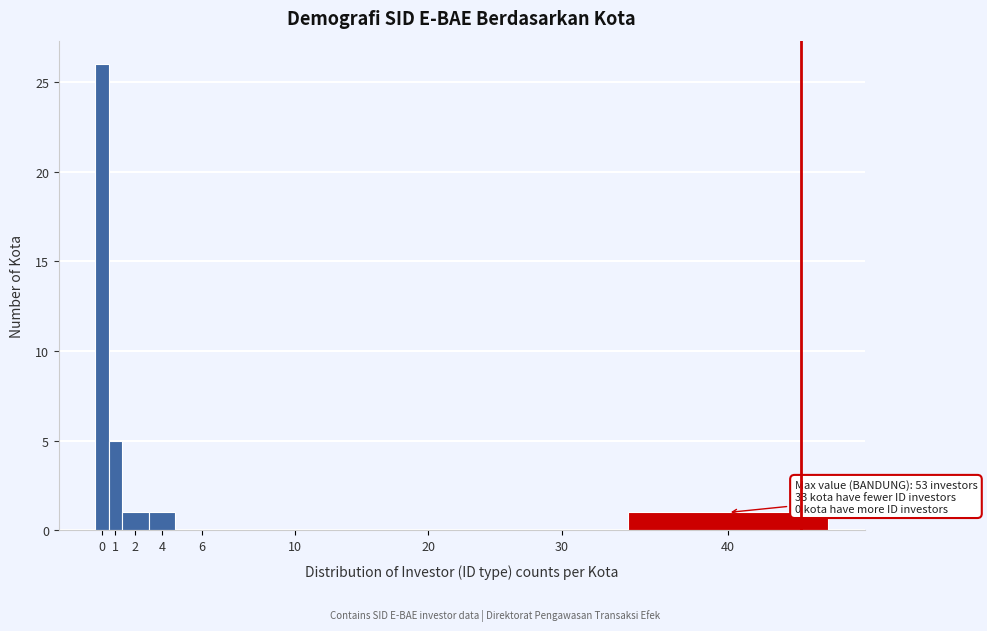

Reading left to right, what are all the values shown in this chart?

0=26	1=5	2=1	4=1	6=0	10=0	20=0	30=0	40=1